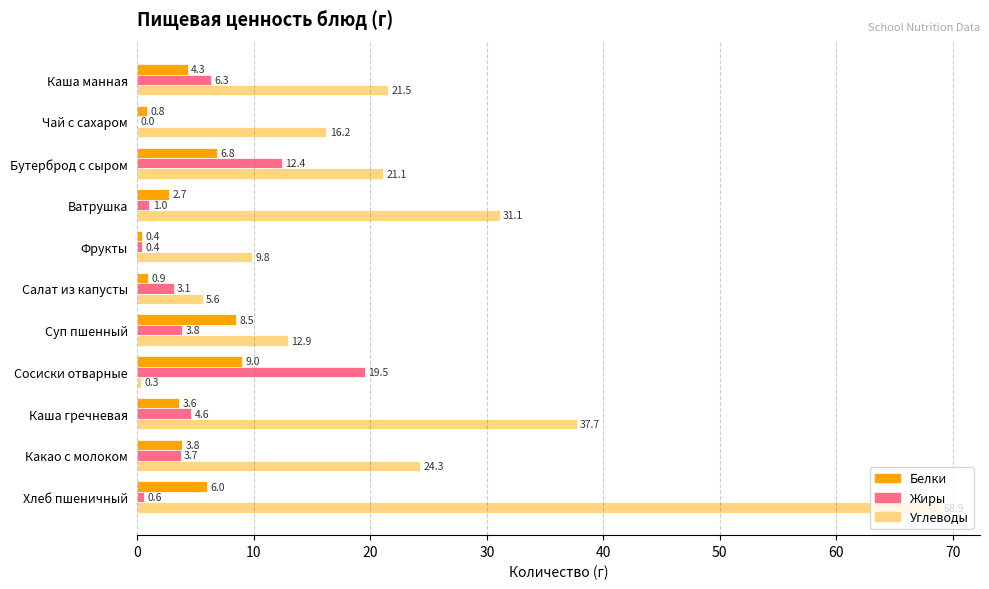

Is it true that Углеводы equals 21.5 at Чай с сахаром?

False